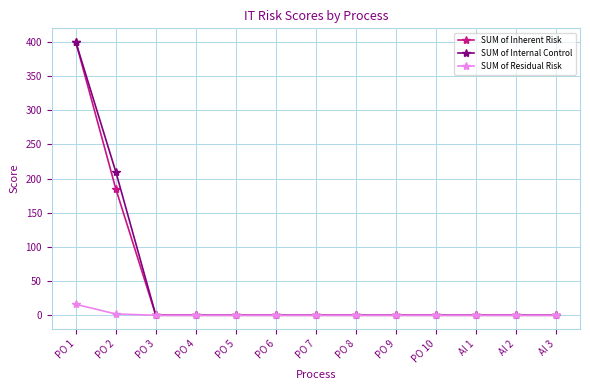

How many lines are shown in the chart?

3